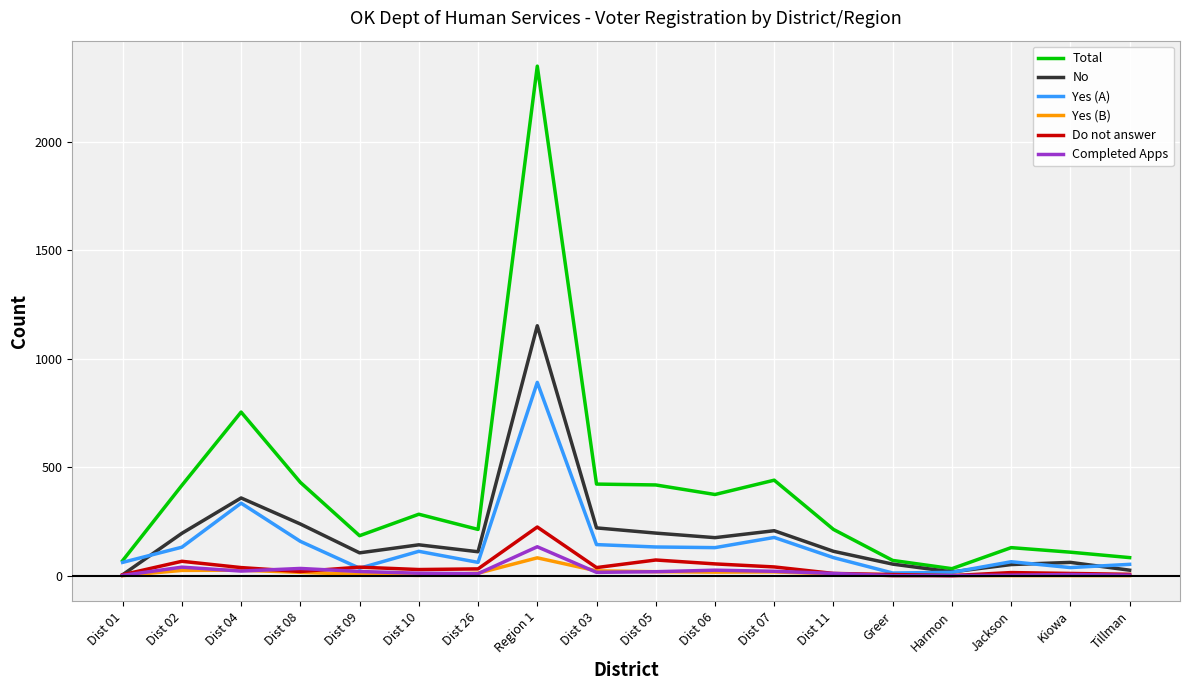

Which series has the widest spread of values?

Total